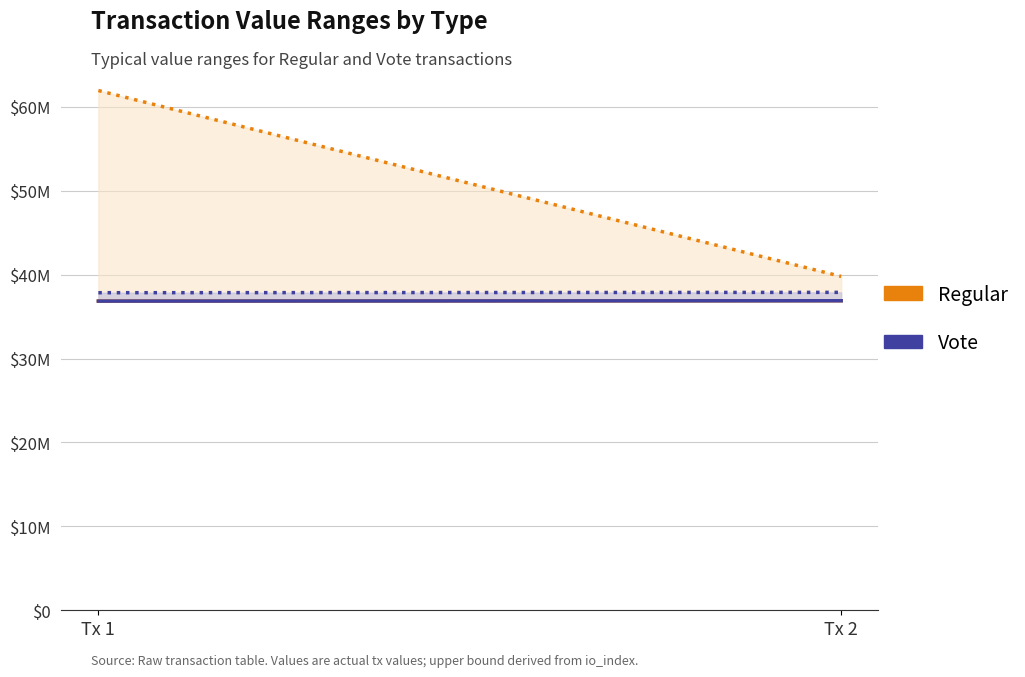

Between Tx 1 and Tx 2, which series saw the biggest shift?

Regular